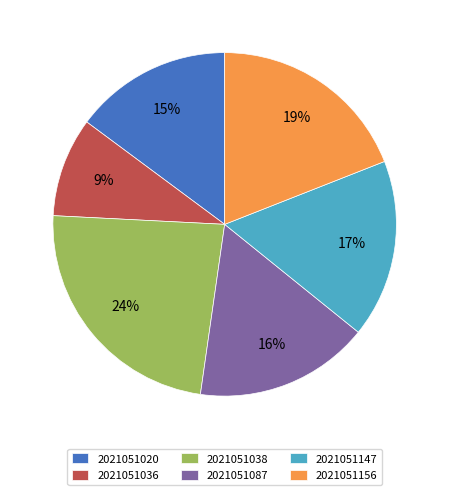

How many slices are in this pie chart?

6